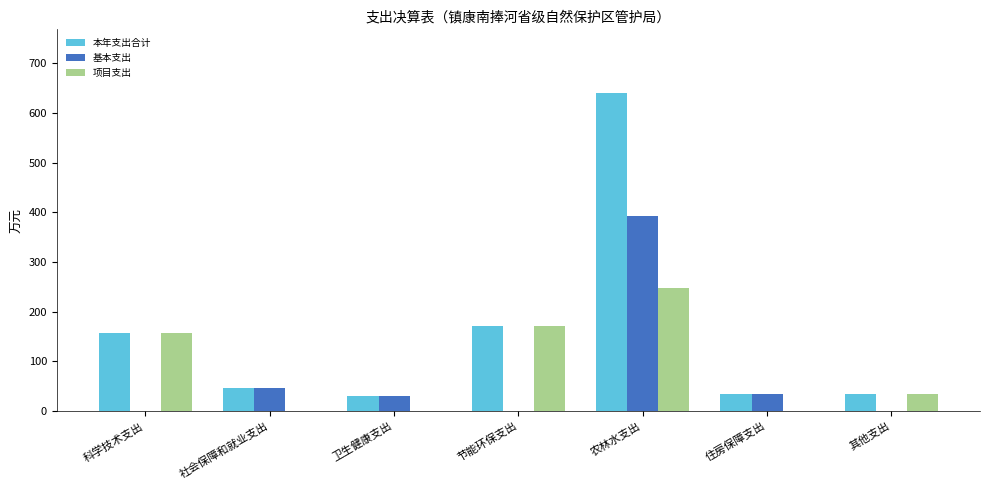

What is the sum of the 基本支出 values at 住房保障支出 and 卫生健康支出?

64.7